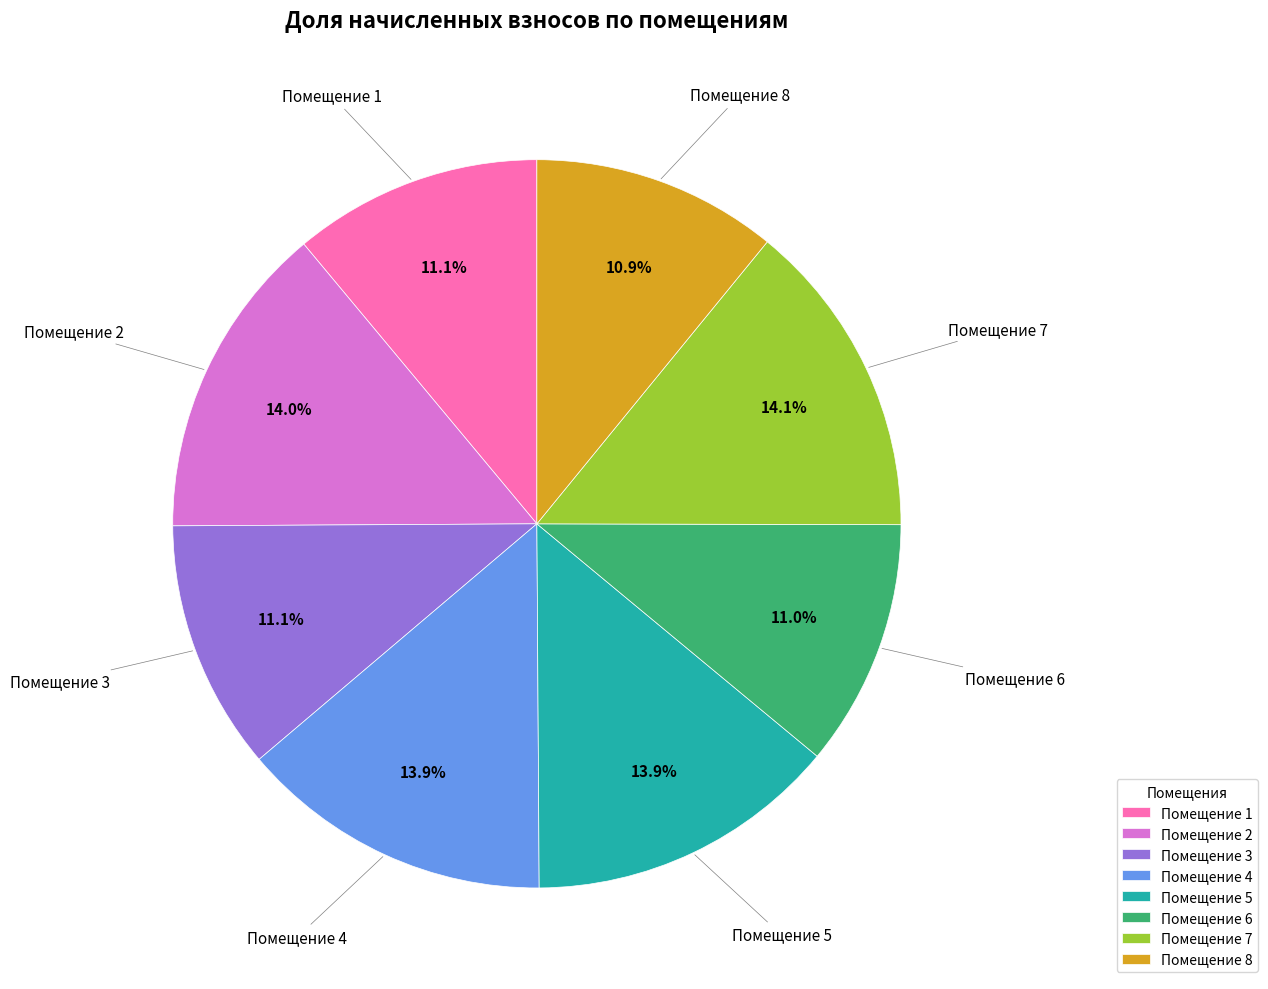

Is Помещение 1 the majority of the pie?

No